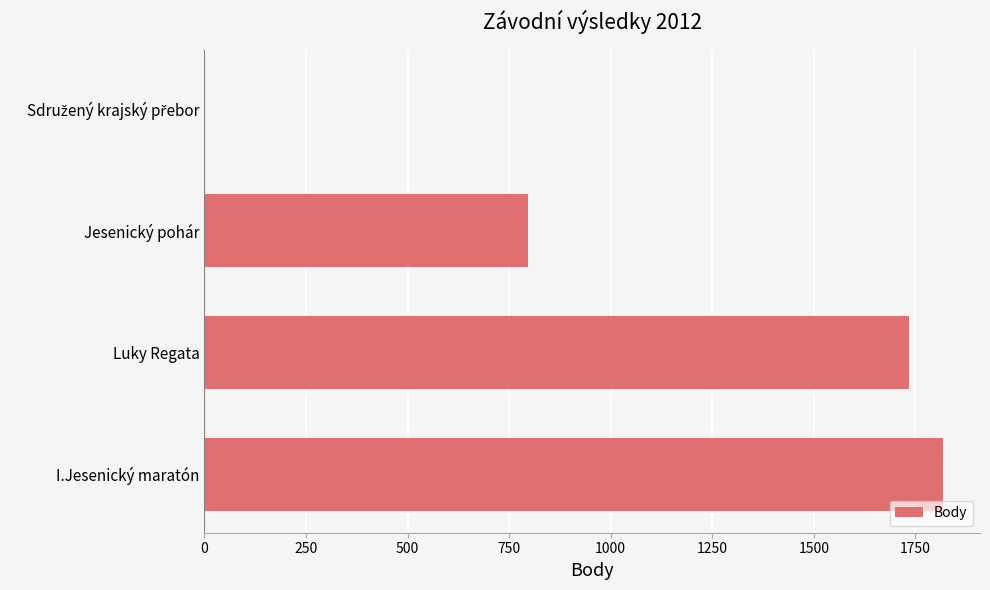

Where is the data nearest to the value 909?

Jesenický pohár